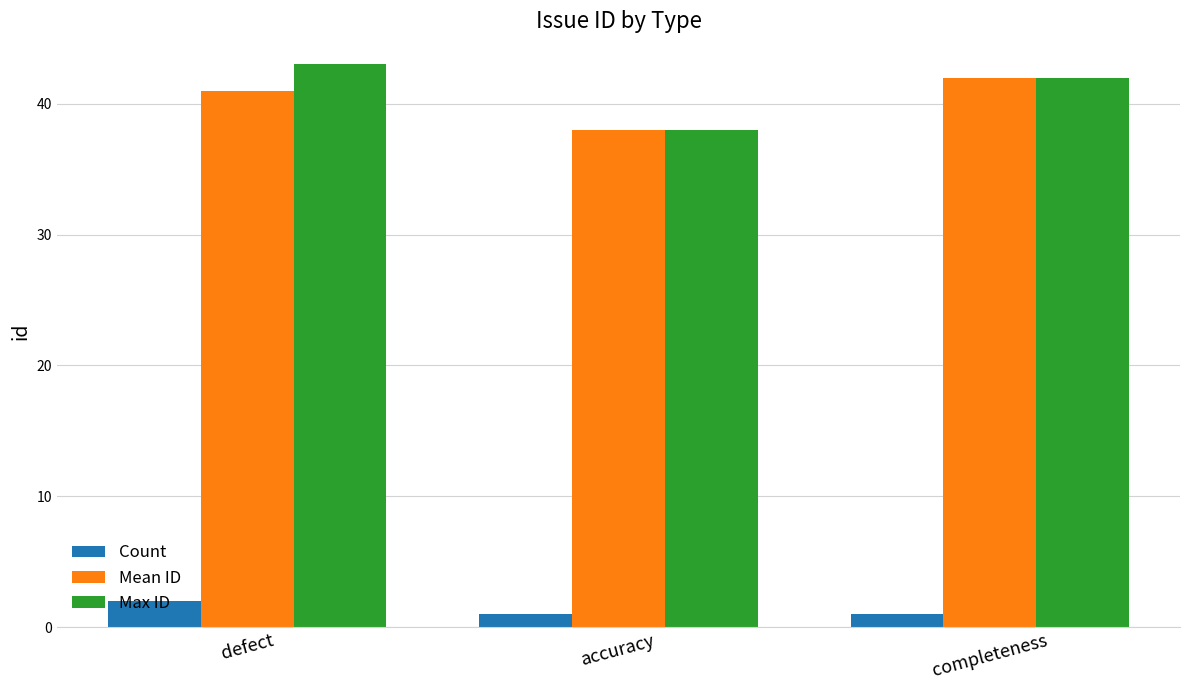

Reading left to right, transcribe all the data shown in this chart.

Count: defect=2	accuracy=1	completeness=1
Mean ID: defect=41	accuracy=38	completeness=42
Max ID: defect=43	accuracy=38	completeness=42